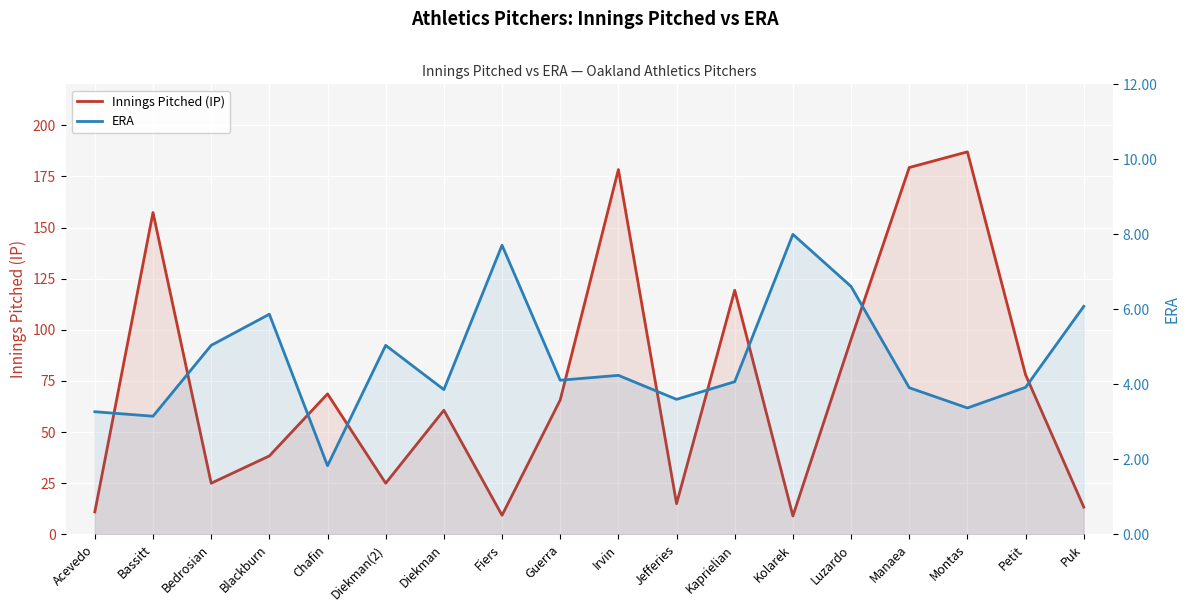

What is the label of the 10th point from the right?

Guerra